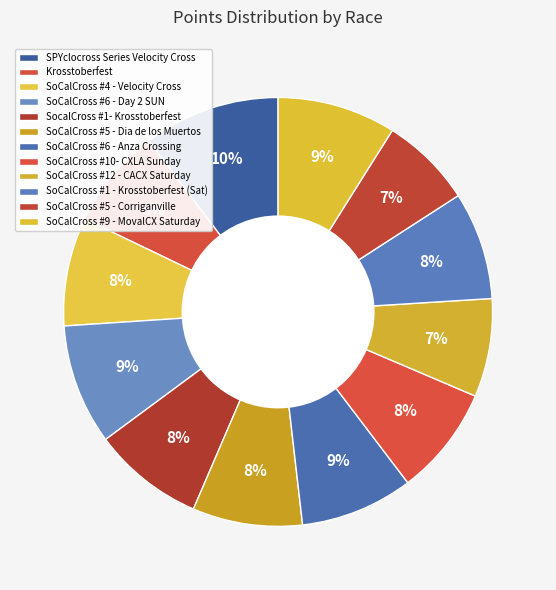

What percentage is the SoCalCross #5 - Dia de los Muertos slice, to the nearest percent?

8%